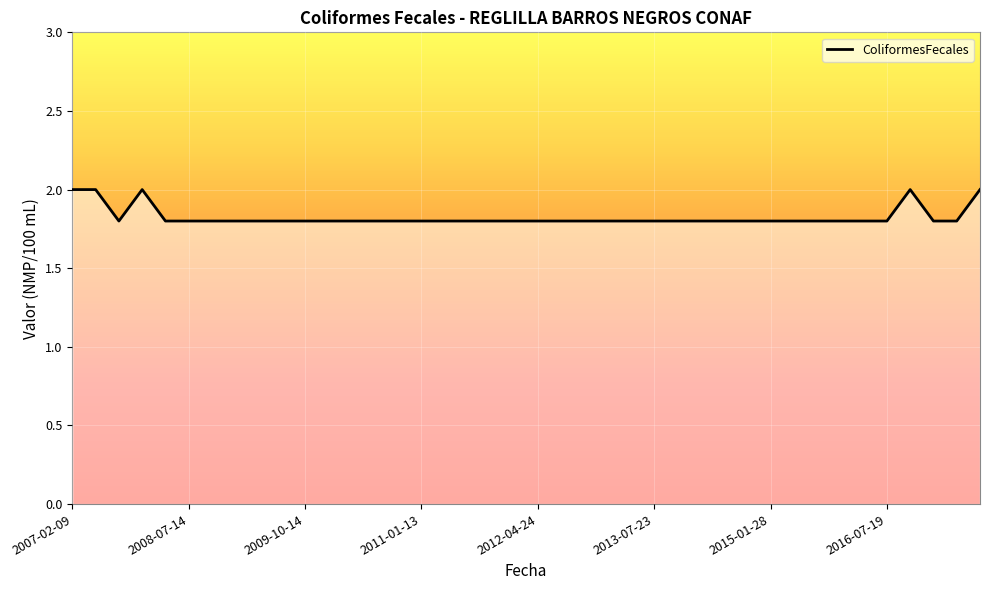

What is the maximum value shown in the chart?

2.0